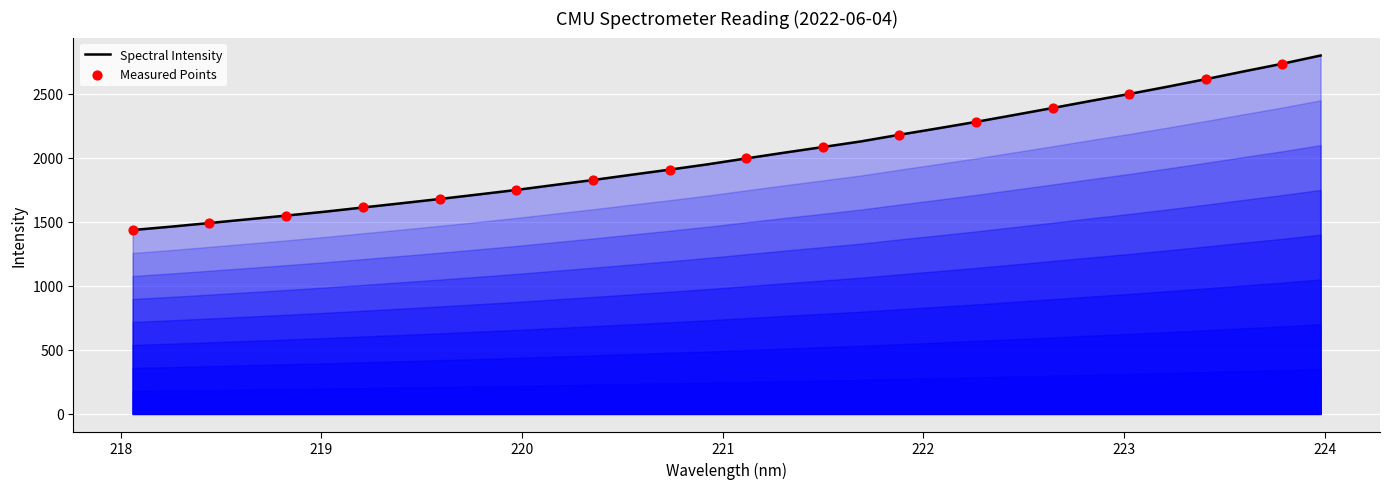

What is the difference between the maximum and minimum values?

1362.4